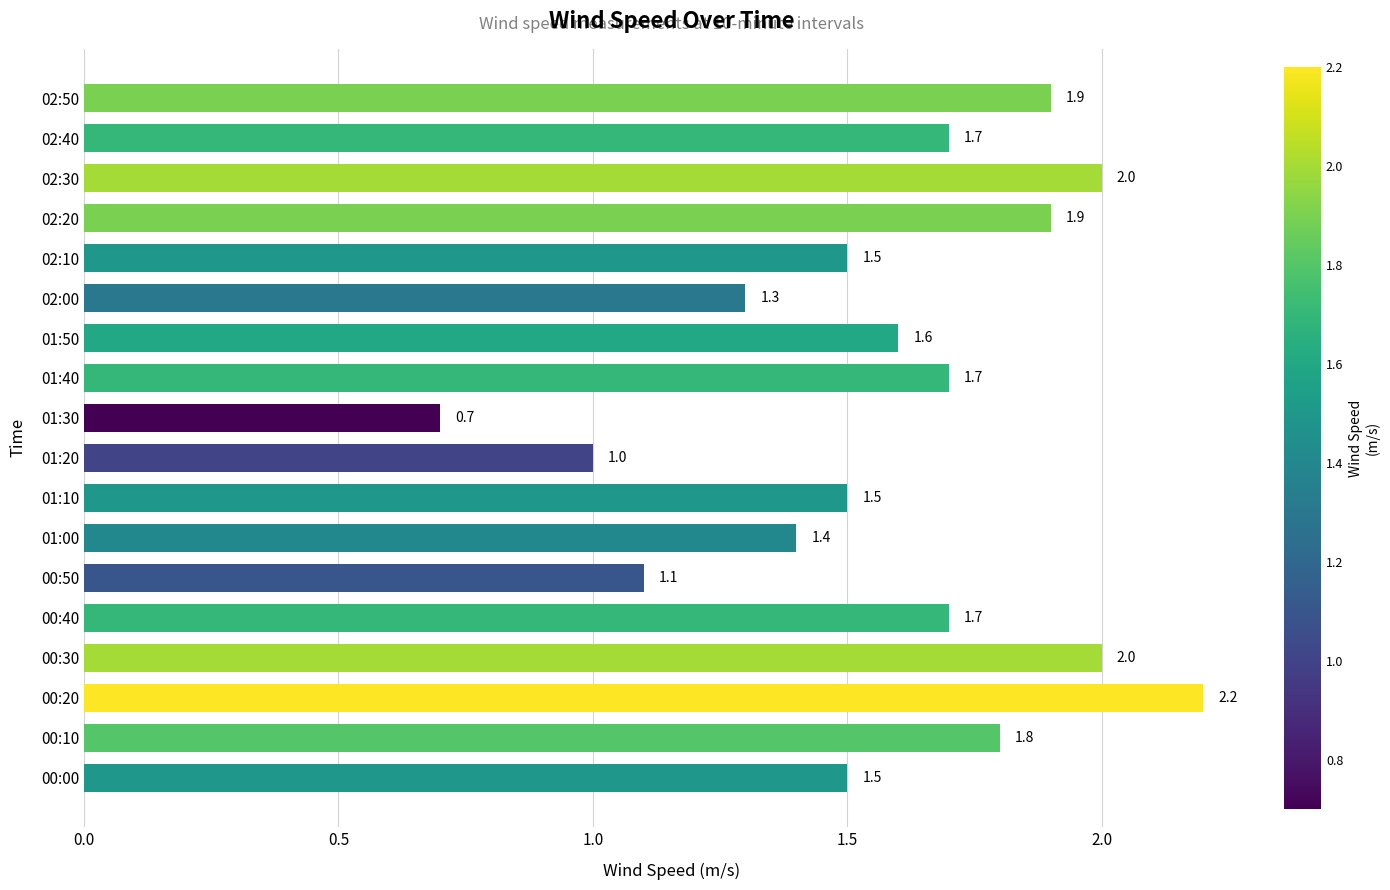

Which label corresponds to the largest value in the chart?

00:20